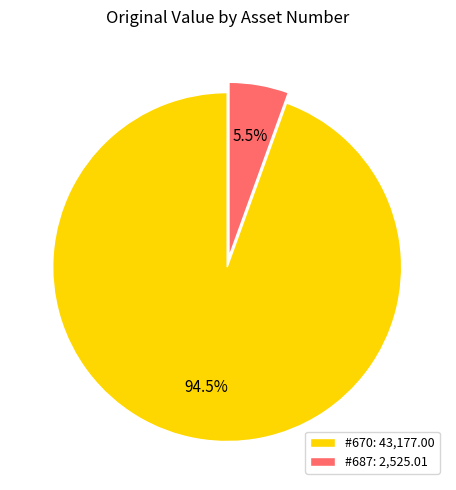

How many segments does this pie chart have?

2